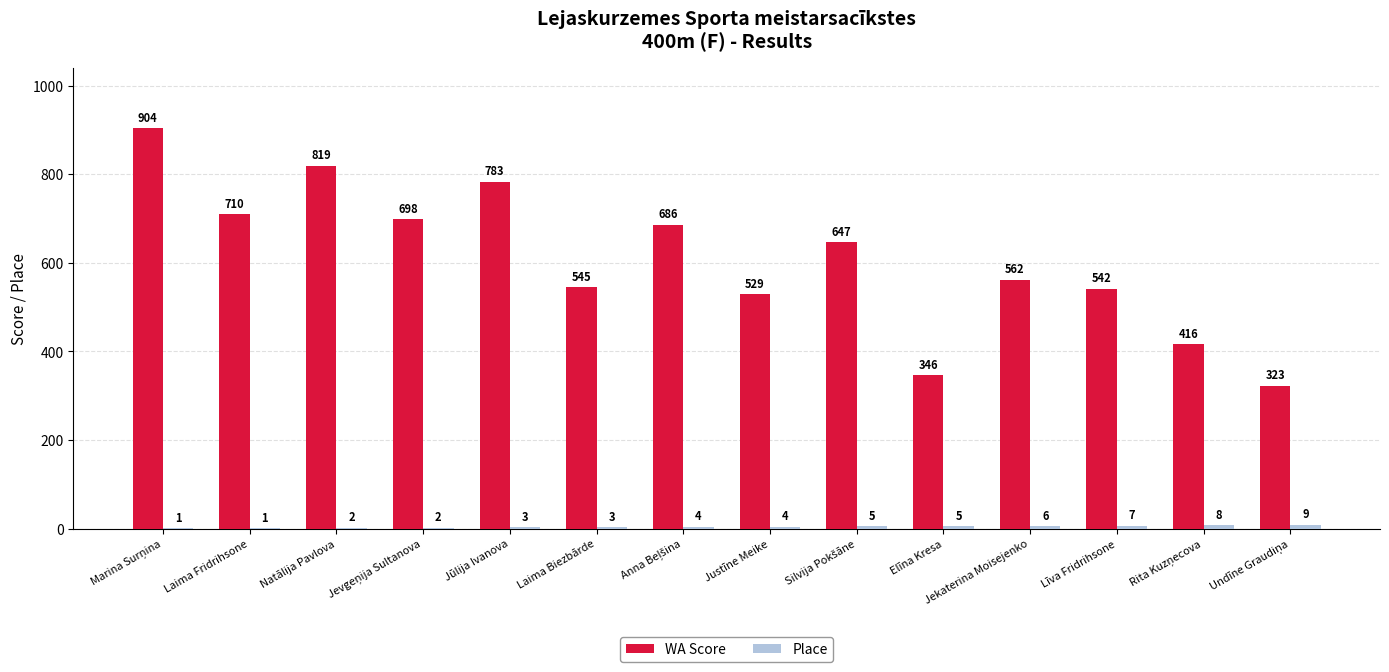

Which series has the largest total across all categories?

WA Score